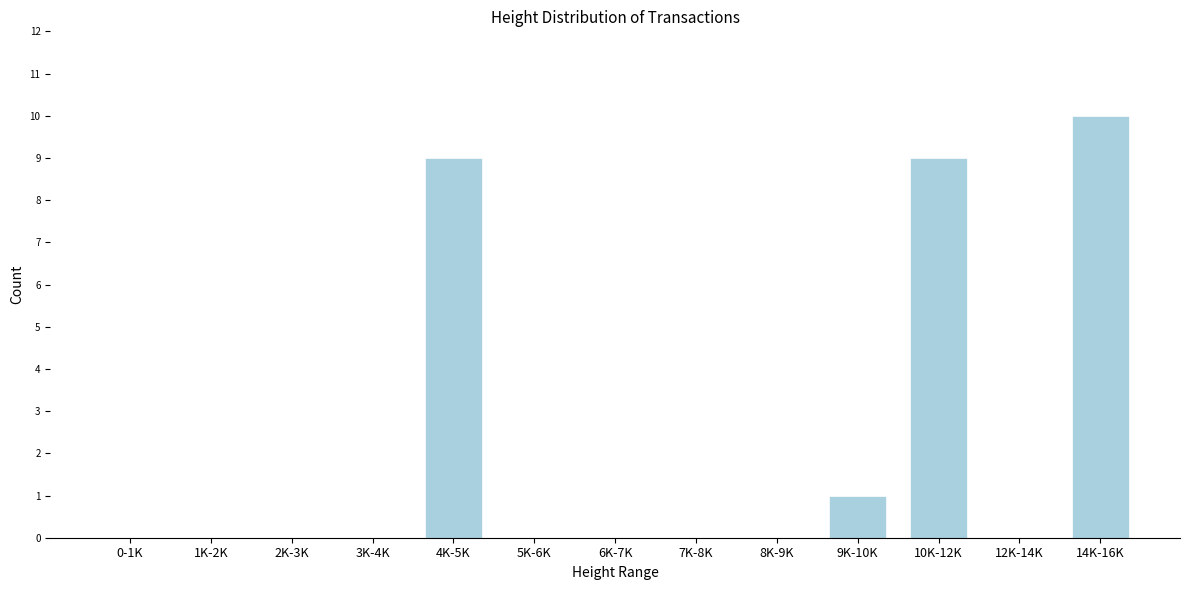

Reading left to right, extract all data points from this chart.

0-1K=0	1K-2K=0	2K-3K=0	3K-4K=0	4K-5K=9	5K-6K=0	6K-7K=0	7K-8K=0	8K-9K=0	9K-10K=1	10K-12K=9	12K-14K=0	14K-16K=10